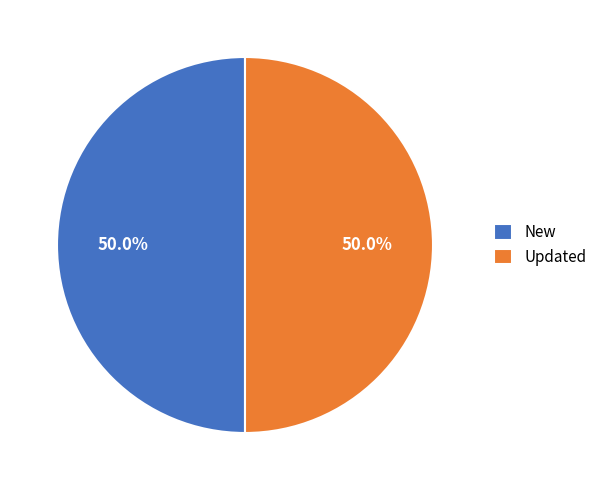

What percentage is NOT represented by New?

50.0%